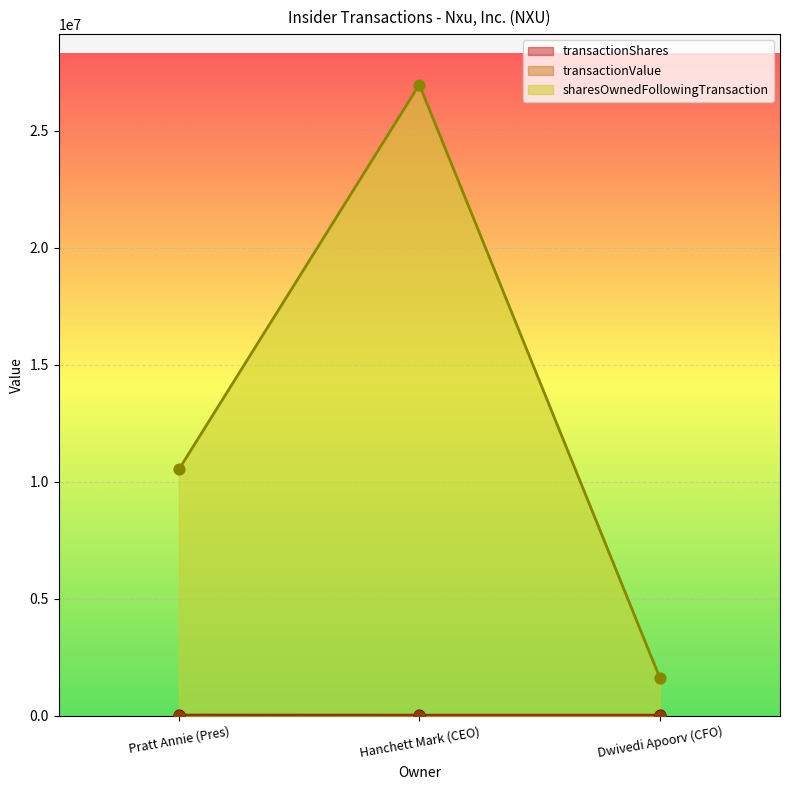

Which series reaches the minimum Y coordinate?

transactionValue